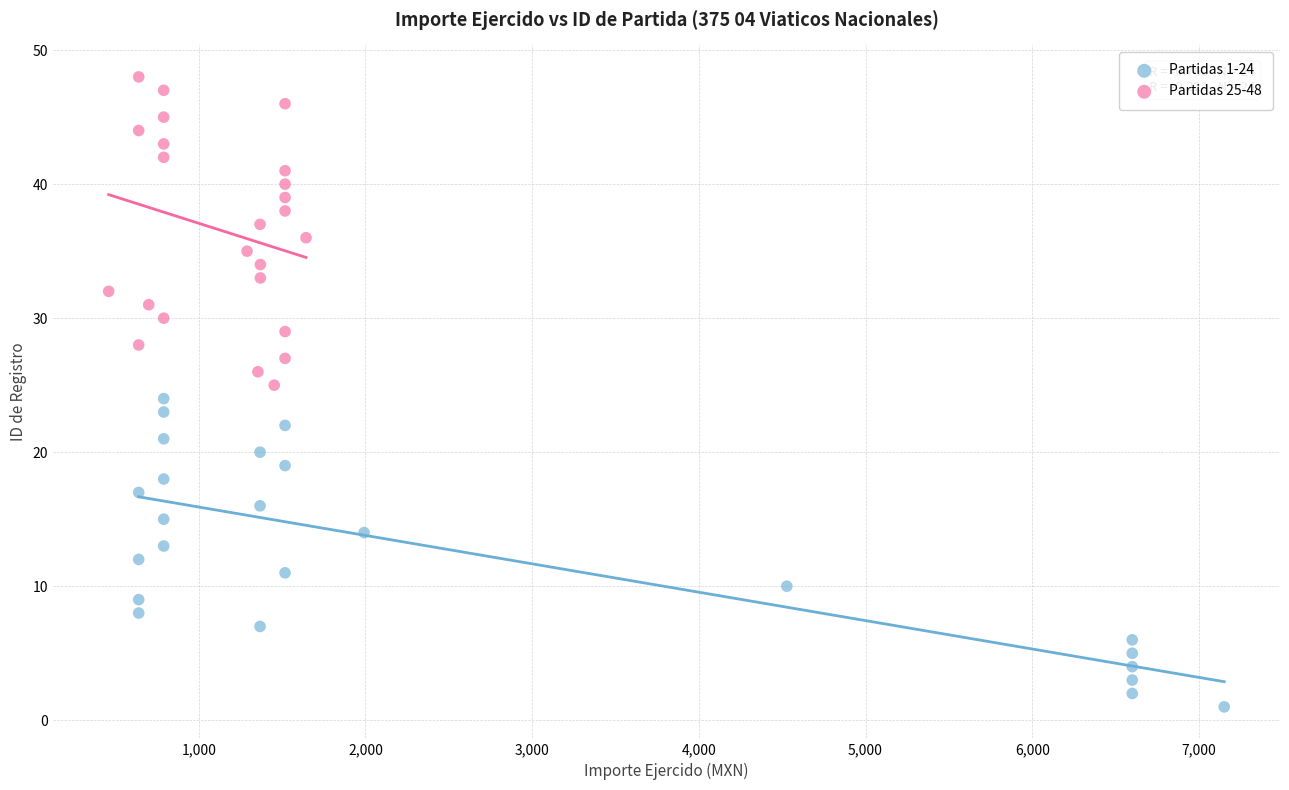

Which series contains the lowest Y value?

Partidas 1-24